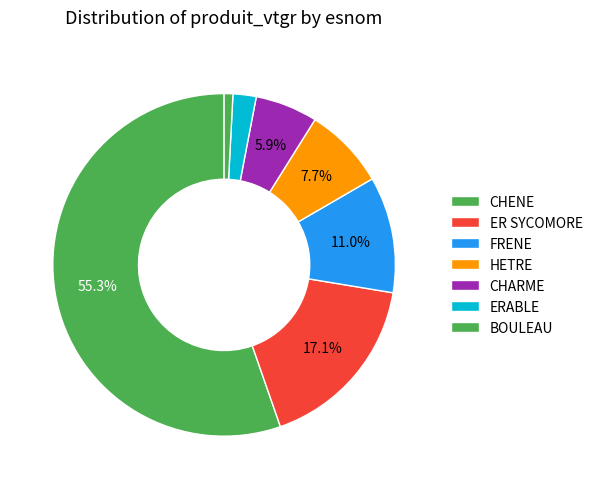

Count the number of slices in the pie.

7